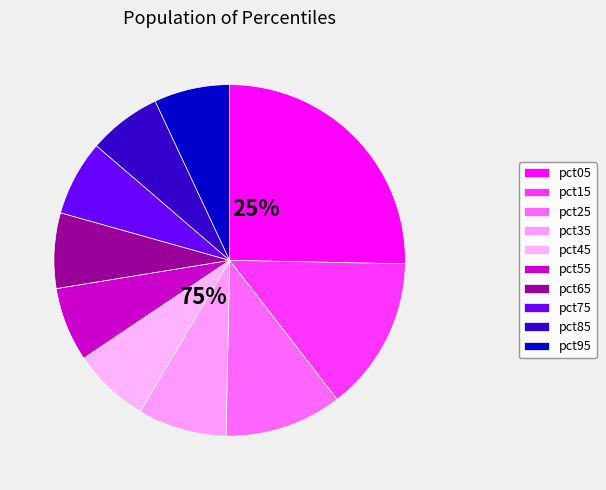

Does pct75 account for over 50% of the chart?

No